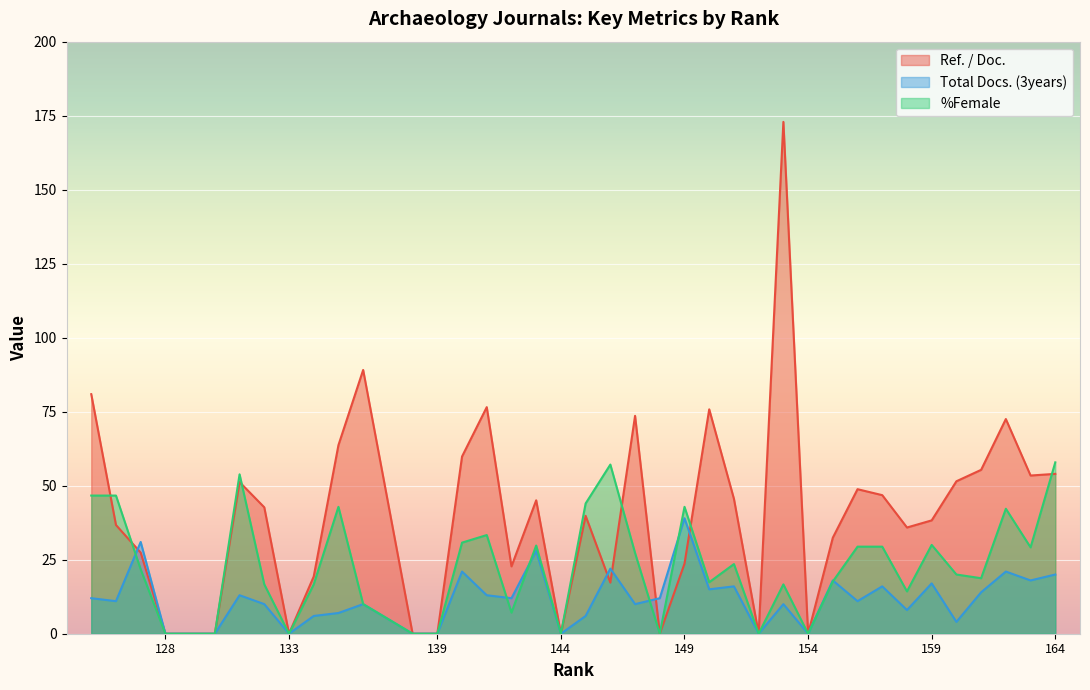

True or false: Total Docs. (3years) has a value of 20.6 at 129.

False